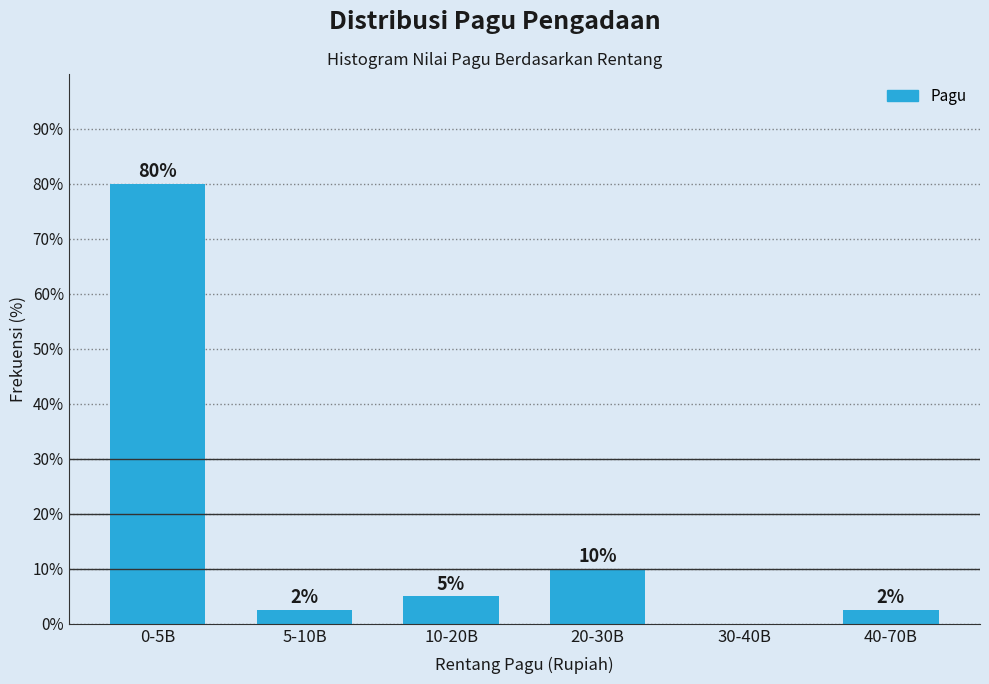

The chart shows a value of 80.0 at 0-5B. True or false?

True